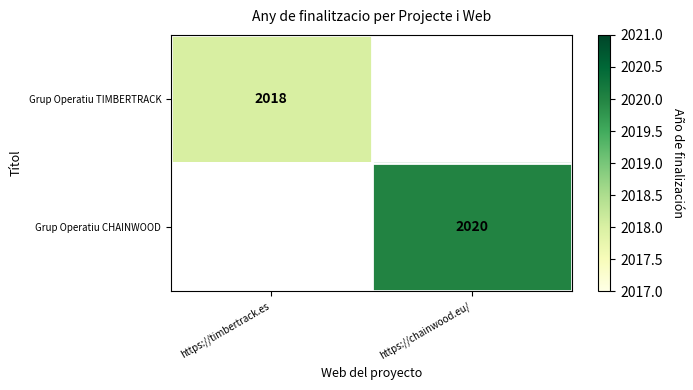

At which category is the sum across all series the highest?

https://chainwood.eu/